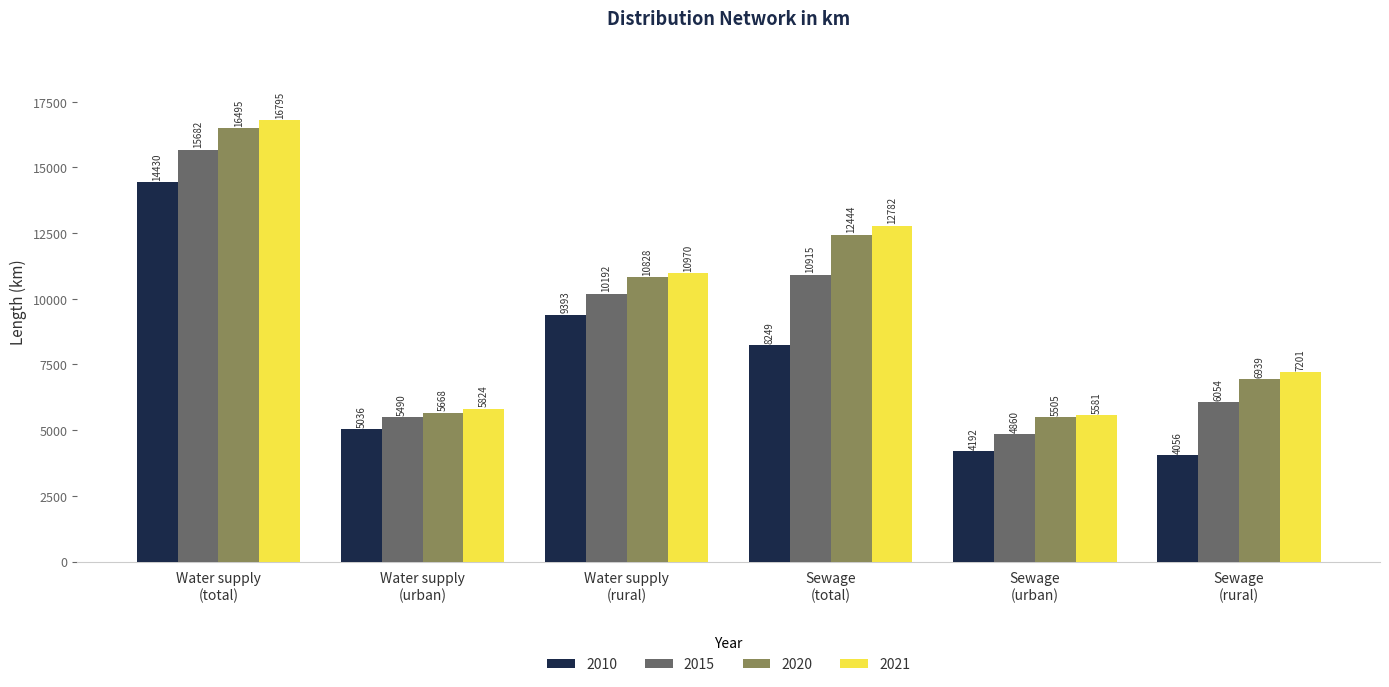

How many values in the 2021 series are below 10970?

3